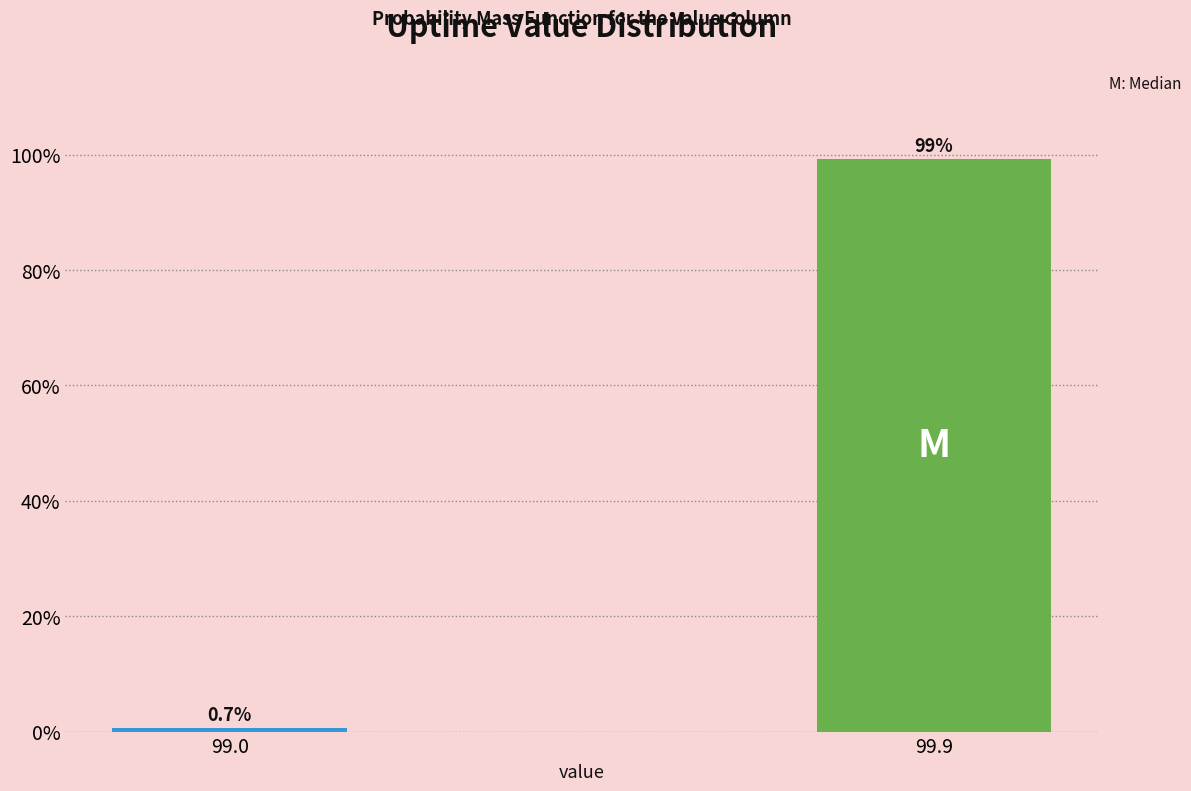

Reading left to right, extract all data points from this chart.

99.0=0.7	99.9=99.3